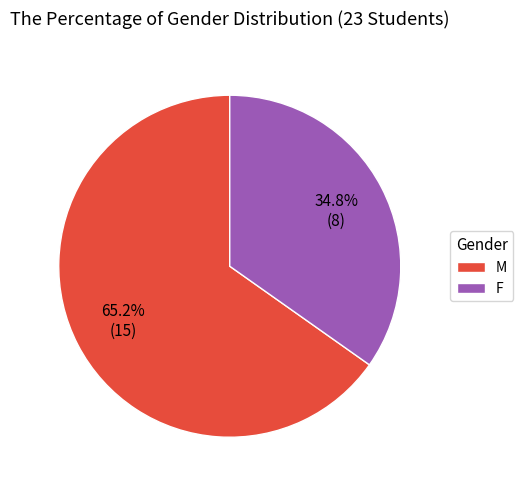

What percentage is NOT represented by M?

34.8%